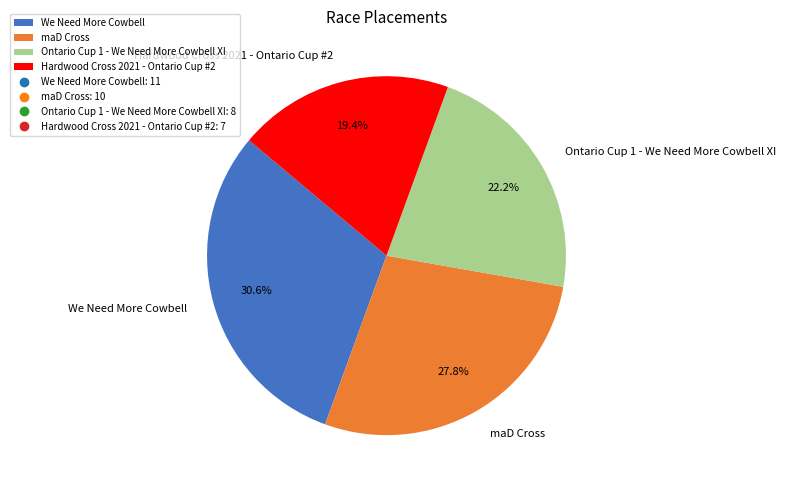

Approximately how many times larger is the value at Hardwood Cross 2021 - Ontario Cup #2 compared to We Need More Cowbell?

0.6